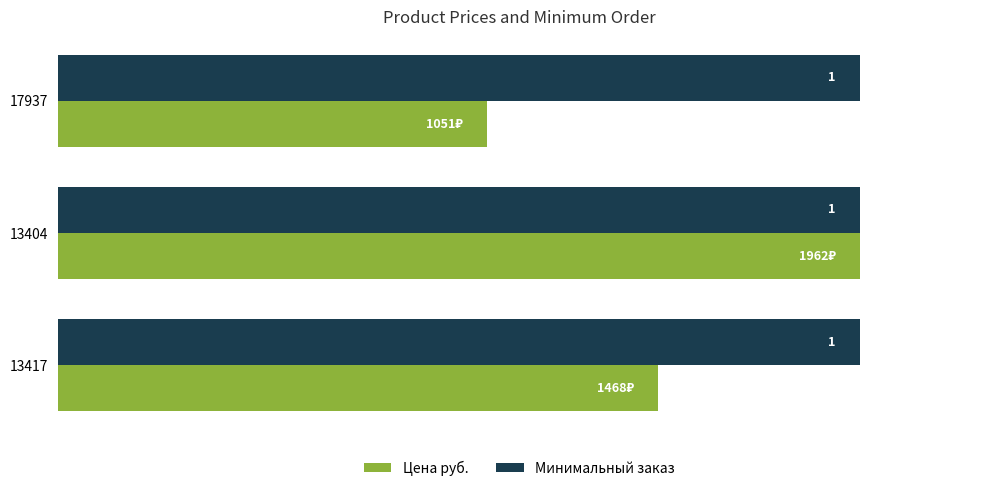

Rank the categories by Цена руб. value from lowest to highest.

17937, 13417, 13404